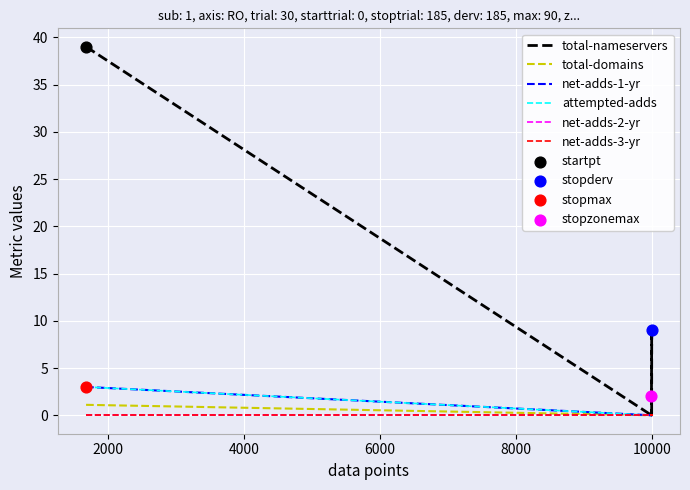

Which series reaches the minimum Y coordinate?

total-nameservers